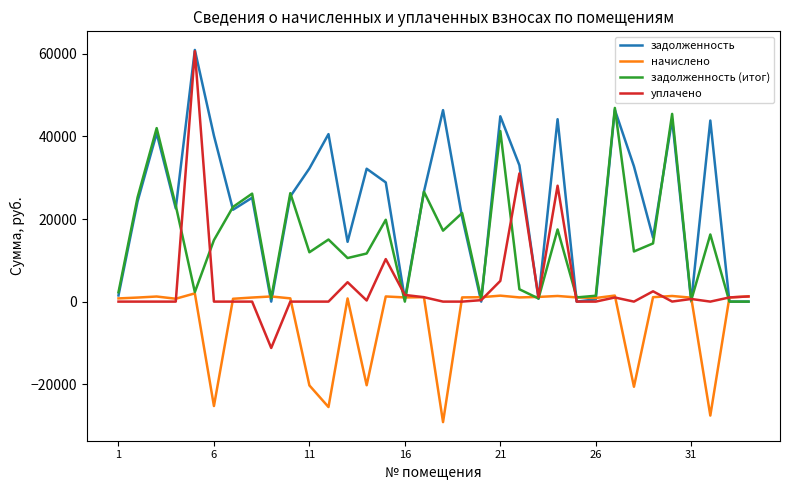

What is the greatest value displayed?

60935.0